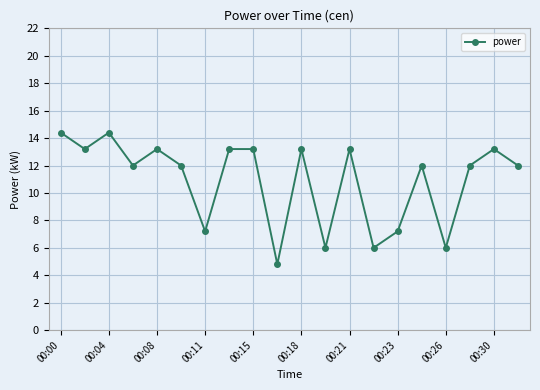

What is the value of the 9th point from the left?

13.2